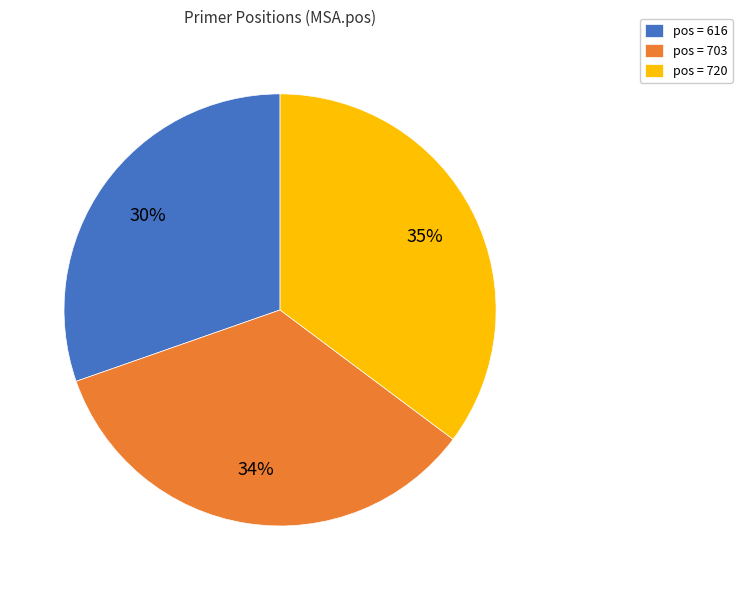

To the nearest percent, what is the average slice percentage?

33%